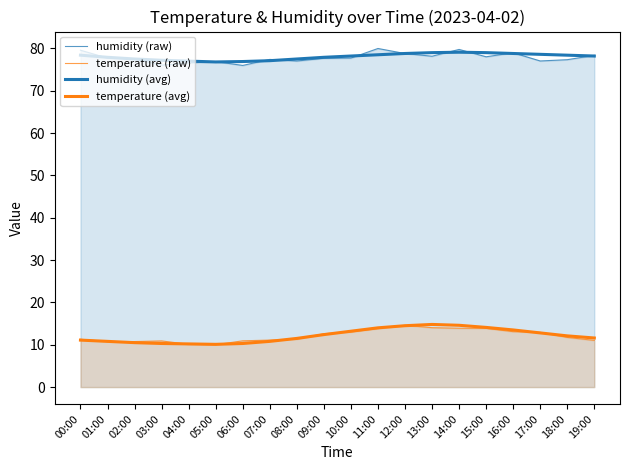

How many interior local valleys does the temperature (avg) series have?

1